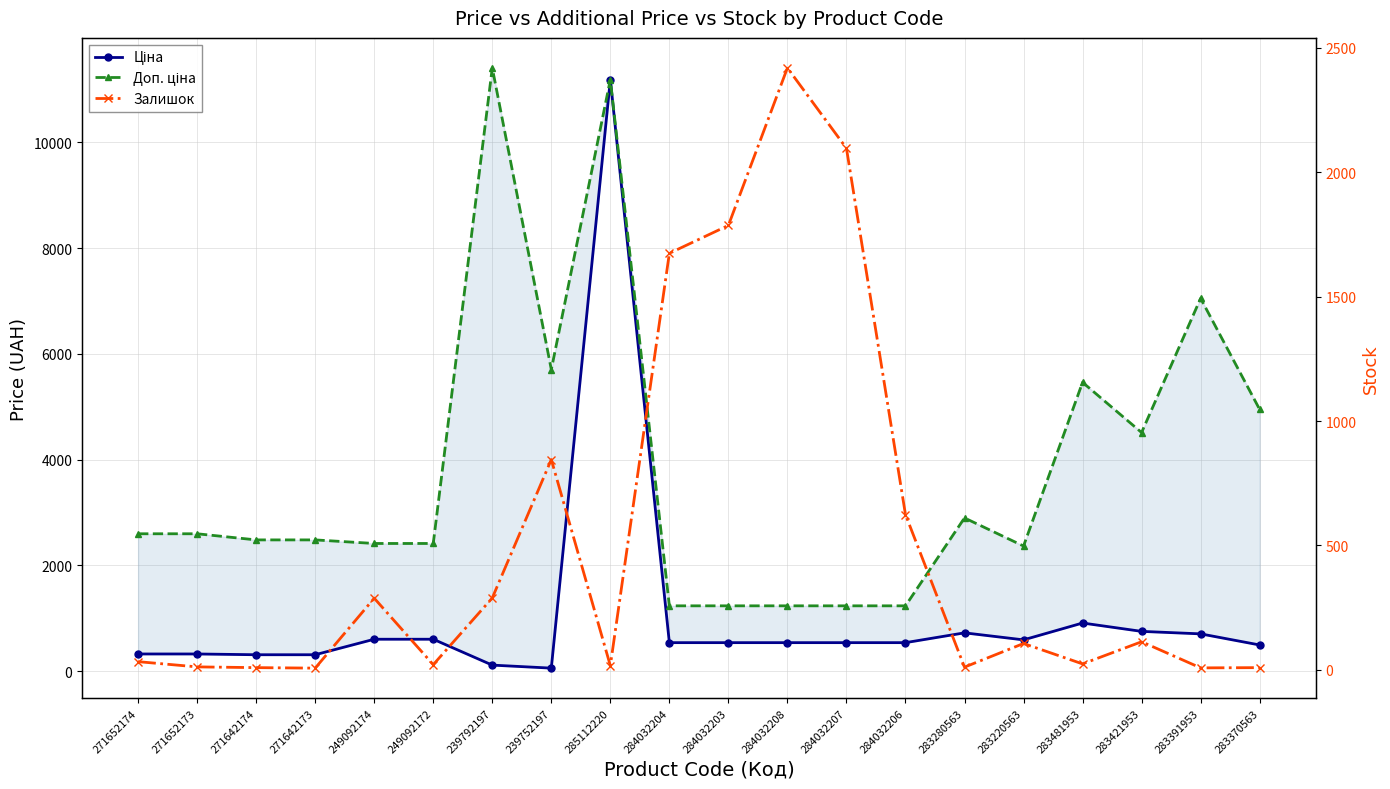

How many values in the Залишок series exceed 106?

9